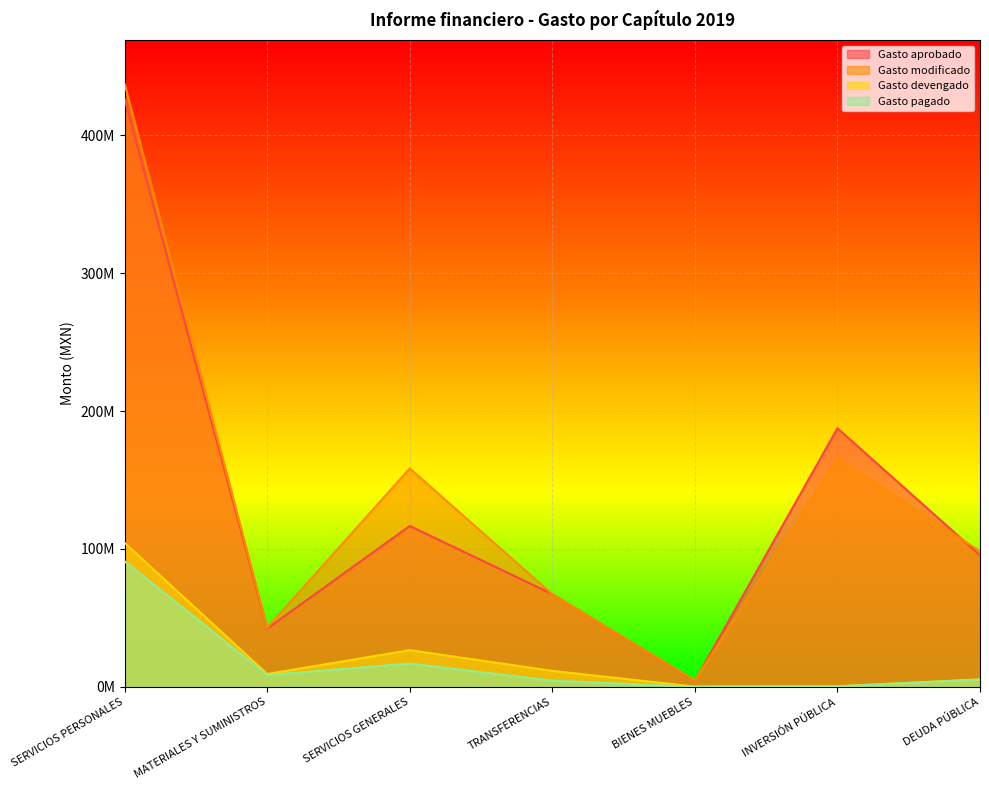

What is the difference between the maximum and minimum values in the Gasto aprobado series?

421779970.8